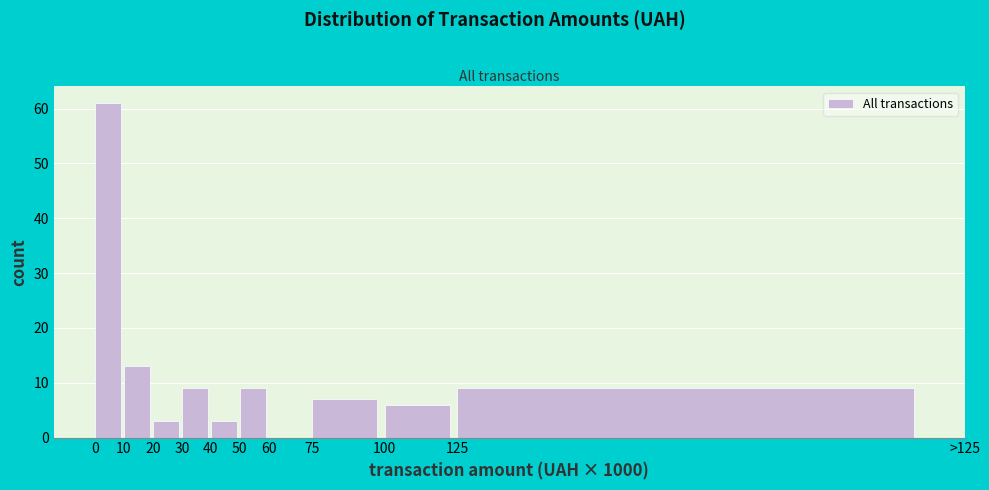

Reading left to right, what are all the values shown in this chart?

0=61	10=13	20=3	30=9	40=3	50=9	60=0	75=7	100=6	125=9